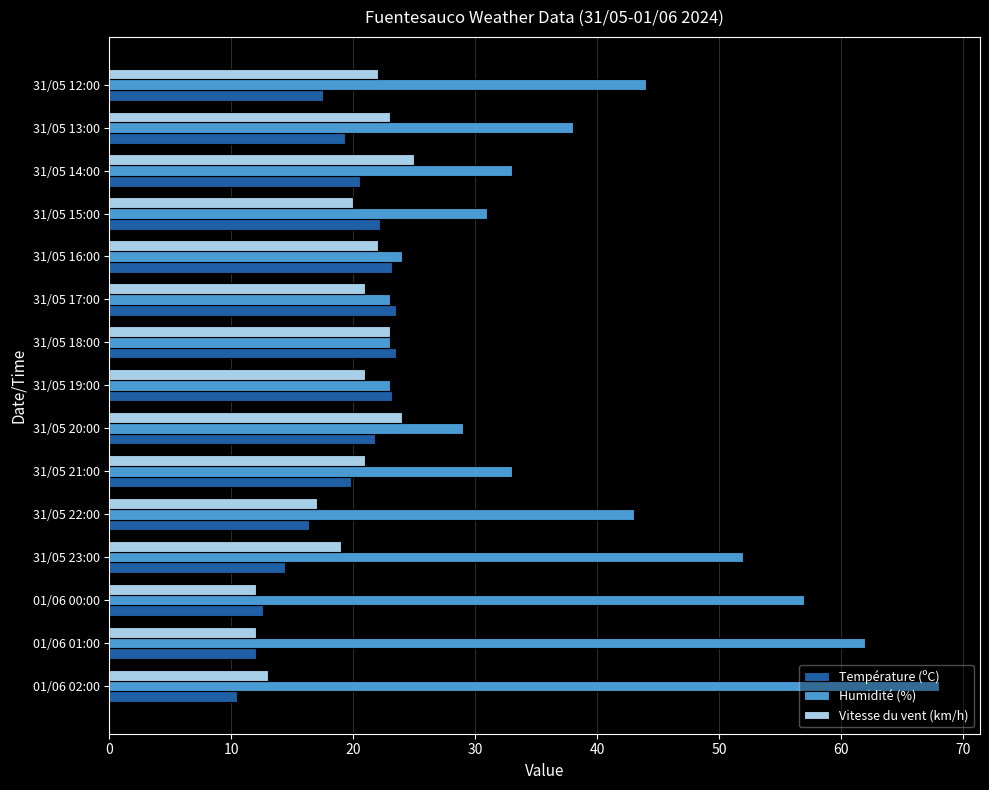

What is the difference between the maximum and minimum values in the Humidité (%) series?

45.0